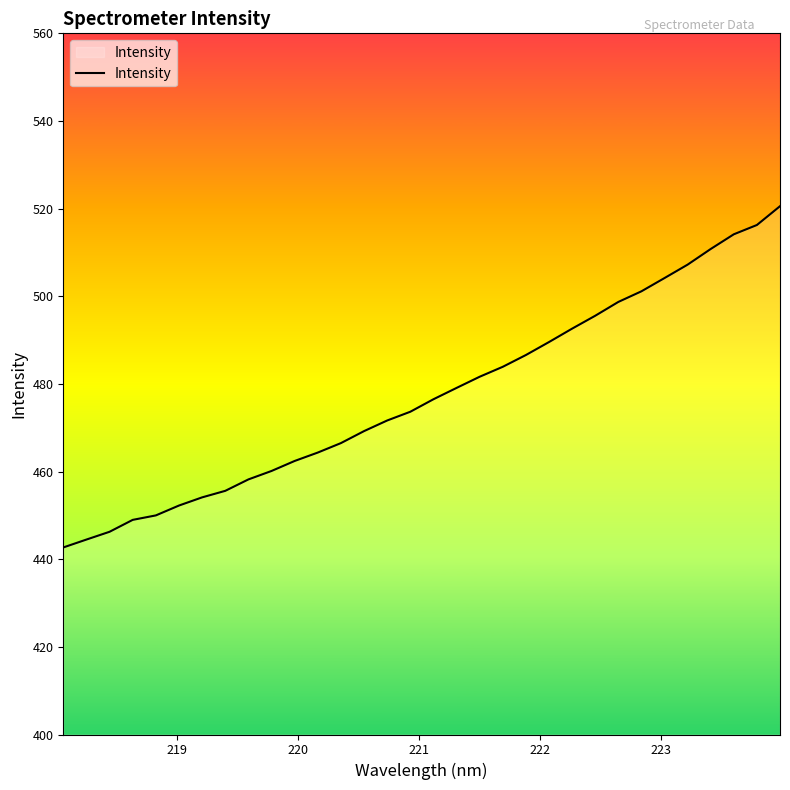

What is the minimum value shown in the chart?

442.7